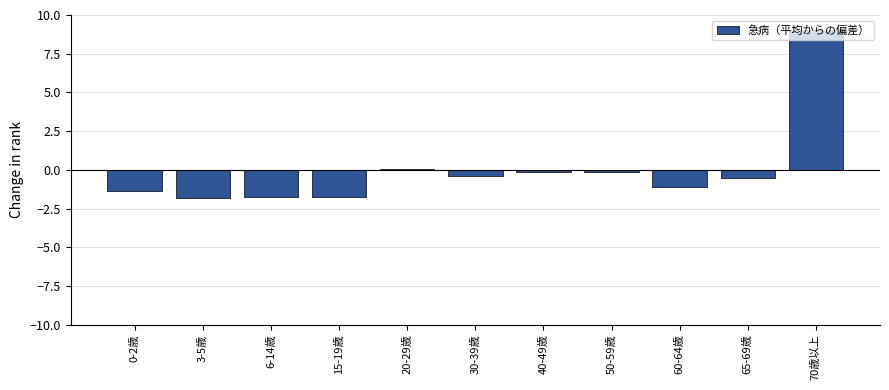

True or false: the data shows -0.4 at 30-39歳.

True